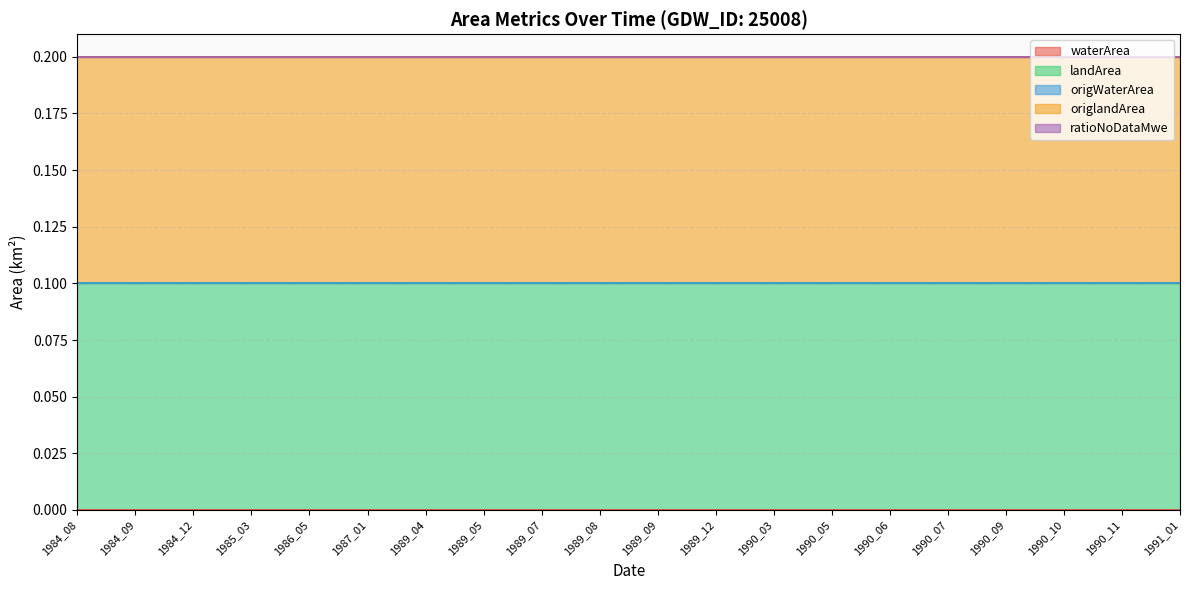

Reading left to right, list all the values displayed in this chart.

waterArea: 1984_08=0.0	1984_09=0.0	1984_12=0.0	1985_03=0.0	1986_05=0.0	1987_01=0.0	1989_04=0.0	1989_05=0.0	1989_07=0.0	1989_08=0.0	1989_09=0.0	1989_12=0.0	1990_03=0.0	1990_05=0.0	1990_06=0.0	1990_07=0.0	1990_09=0.0	1990_10=0.0	1990_11=0.0	1991_01=0.0
landArea: 1984_08=0.1	1984_09=0.1	1984_12=0.1	1985_03=0.1	1986_05=0.1	1987_01=0.1	1989_04=0.1	1989_05=0.1	1989_07=0.1	1989_08=0.1	1989_09=0.1	1989_12=0.1	1990_03=0.1	1990_05=0.1	1990_06=0.1	1990_07=0.1	1990_09=0.1	1990_10=0.1	1990_11=0.1	1991_01=0.1
origWaterArea: 1984_08=0.0	1984_09=0.0	1984_12=0.0	1985_03=0.0	1986_05=0.0	1987_01=0.0	1989_04=0.0	1989_05=0.0	1989_07=0.0	1989_08=0.0	1989_09=0.0	1989_12=0.0	1990_03=0.0	1990_05=0.0	1990_06=0.0	1990_07=0.0	1990_09=0.0	1990_10=0.0	1990_11=0.0	1991_01=0.0
origlandArea: 1984_08=0.1	1984_09=0.1	1984_12=0.1	1985_03=0.1	1986_05=0.1	1987_01=0.1	1989_04=0.1	1989_05=0.1	1989_07=0.1	1989_08=0.1	1989_09=0.1	1989_12=0.1	1990_03=0.1	1990_05=0.1	1990_06=0.1	1990_07=0.1	1990_09=0.1	1990_10=0.1	1990_11=0.1	1991_01=0.1
ratioNoDataMwe: 1984_08=0.0	1984_09=0.0	1984_12=0.0	1985_03=0.0	1986_05=0.0	1987_01=0.0	1989_04=0.0	1989_05=0.0	1989_07=0.0	1989_08=0.0	1989_09=0.0	1989_12=0.0	1990_03=0.0	1990_05=0.0	1990_06=0.0	1990_07=0.0	1990_09=0.0	1990_10=0.0	1990_11=0.0	1991_01=0.0